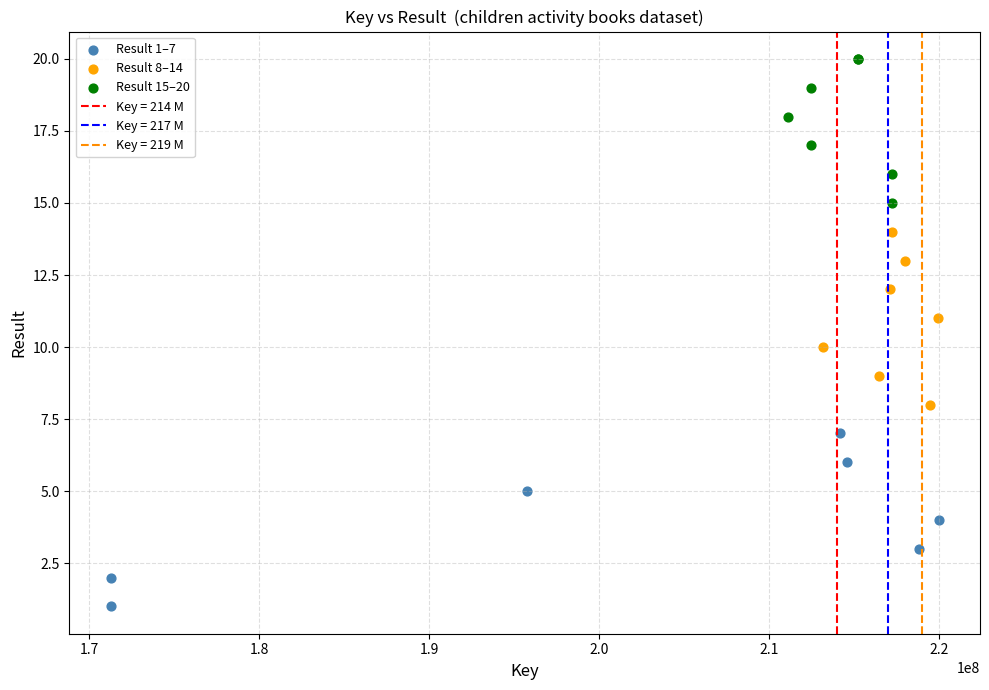

Which series contains the highest Y value?

Result 15–20